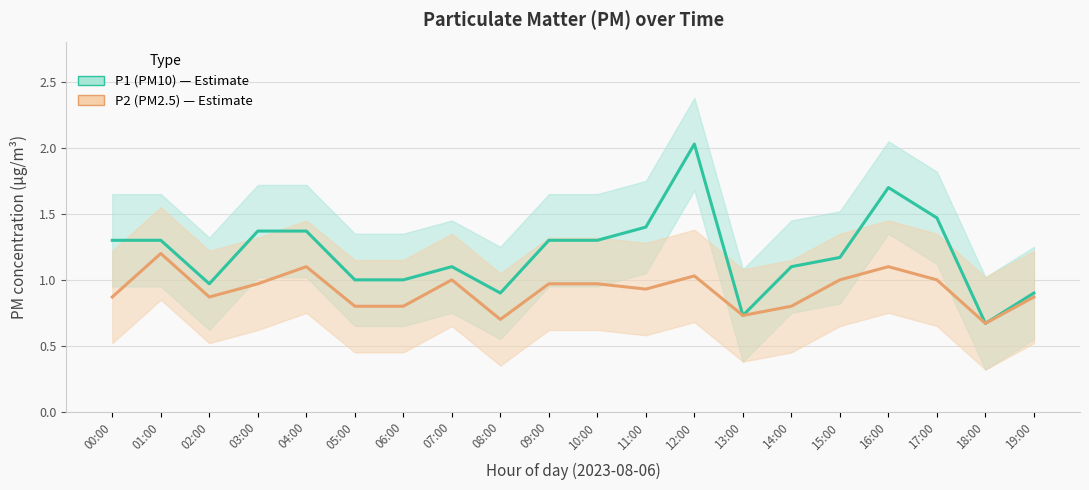

Where is P1 (PM10) nearest to the value 1?

05:00